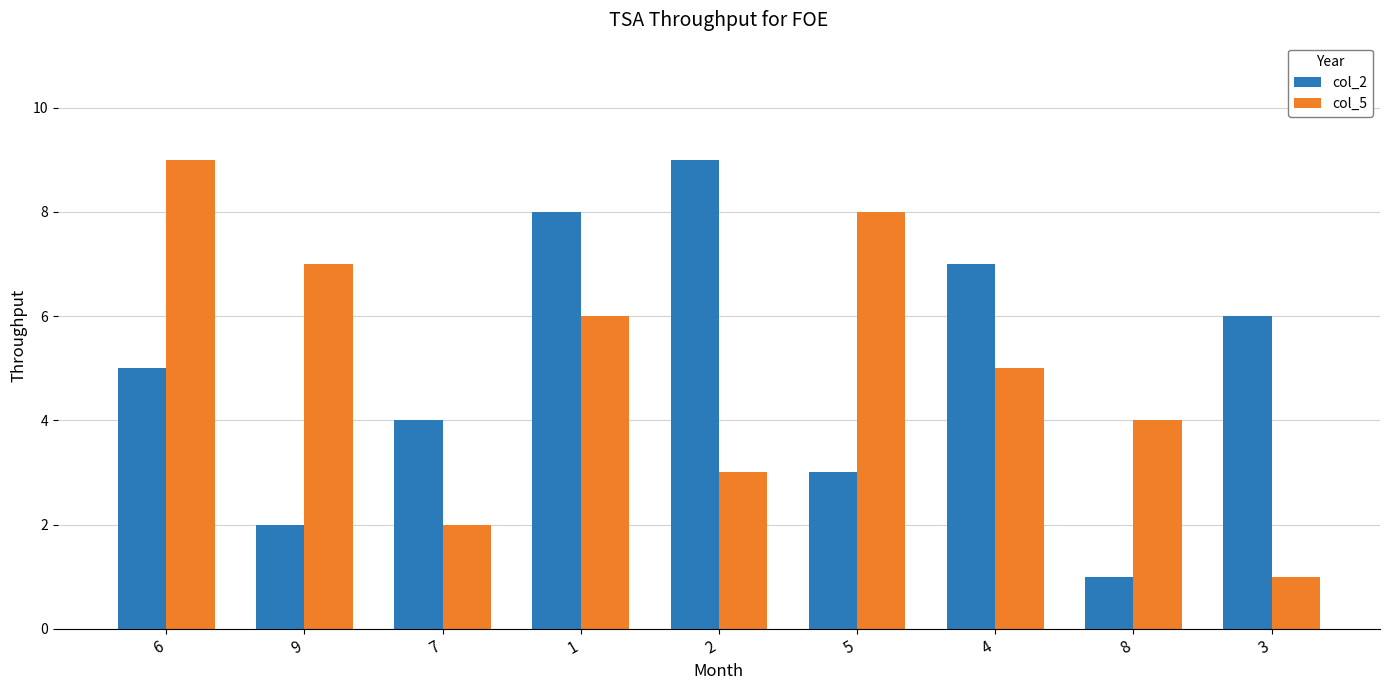

Does the chart contain any negative values?

No